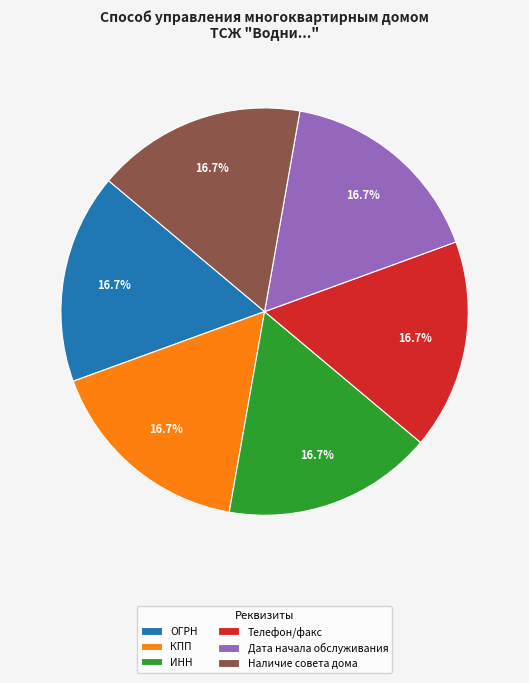

The КПП slice represents 1% of the pie. True or false?

False